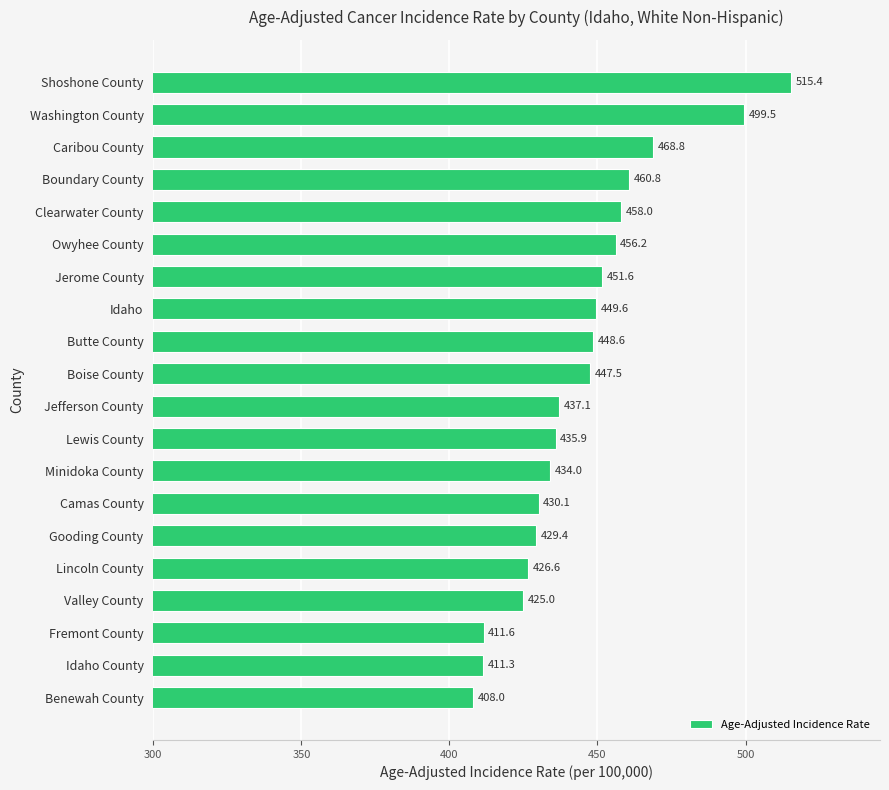

Which label corresponds to the largest value in the chart?

Shoshone County